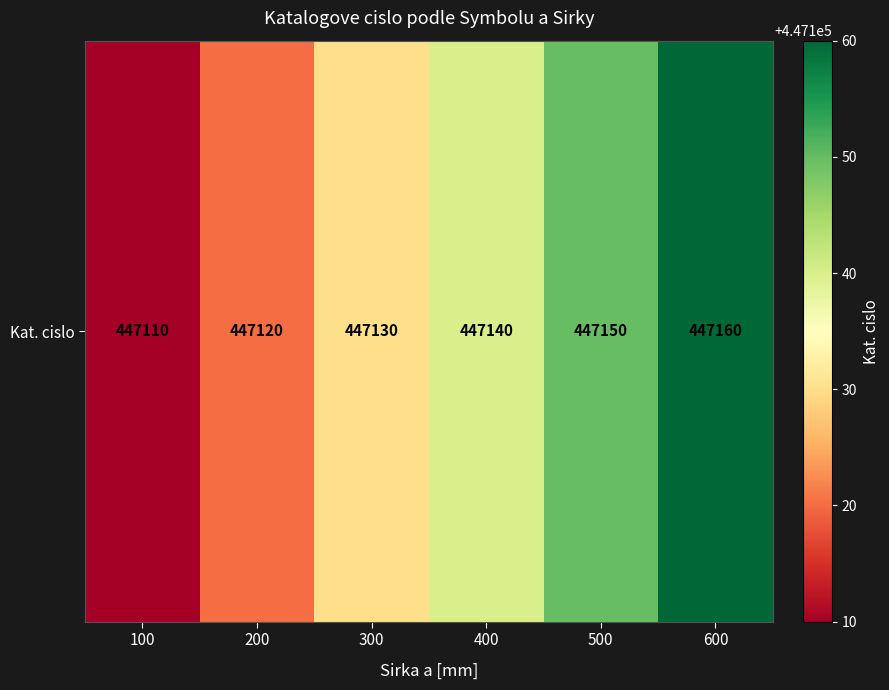

What is the approximate value at 300?

447130